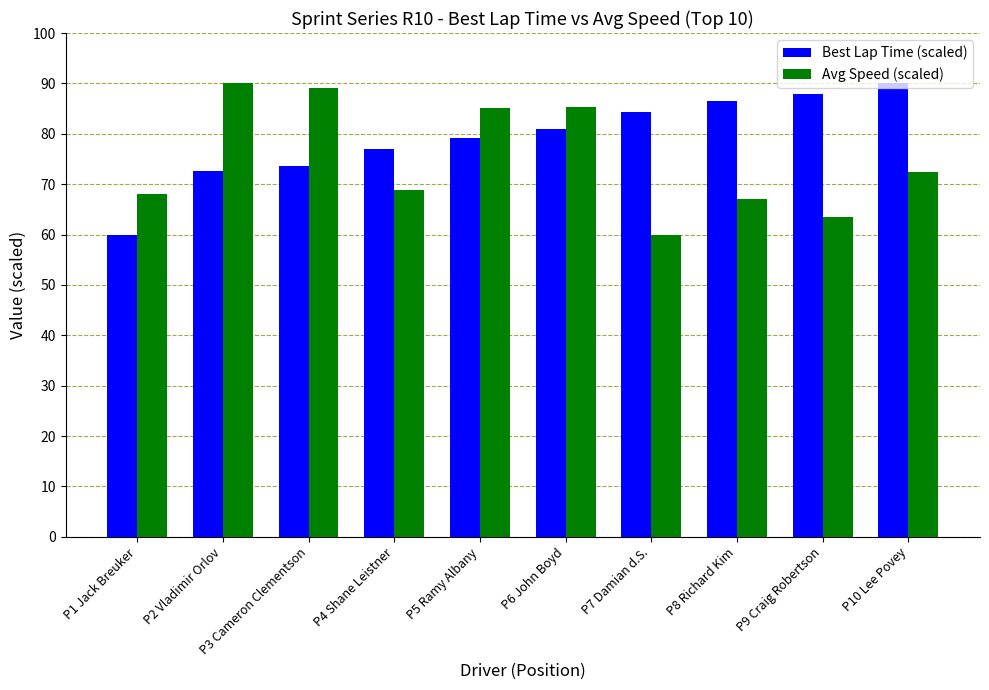

The value of Avg Speed (scaled) at P5 Ramy Albany is 85.1. True or false?

True